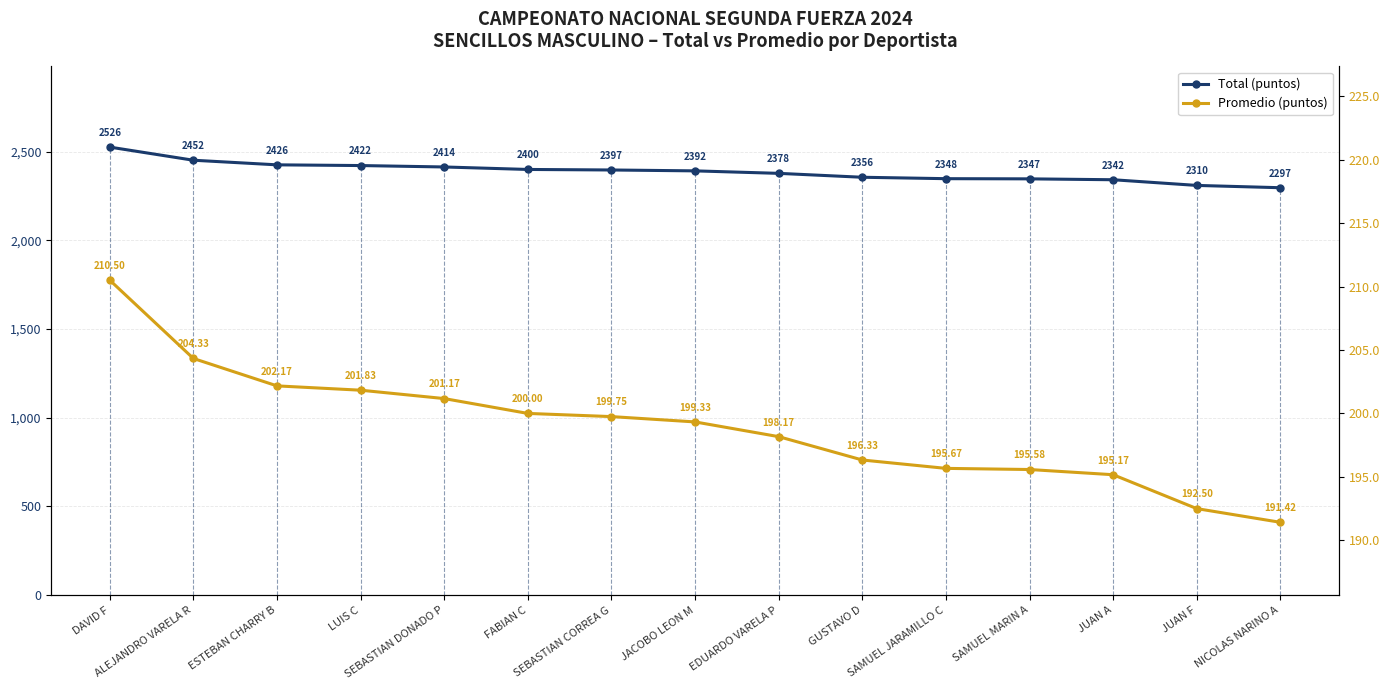

Which series has the largest total across all categories?

Total (puntos)